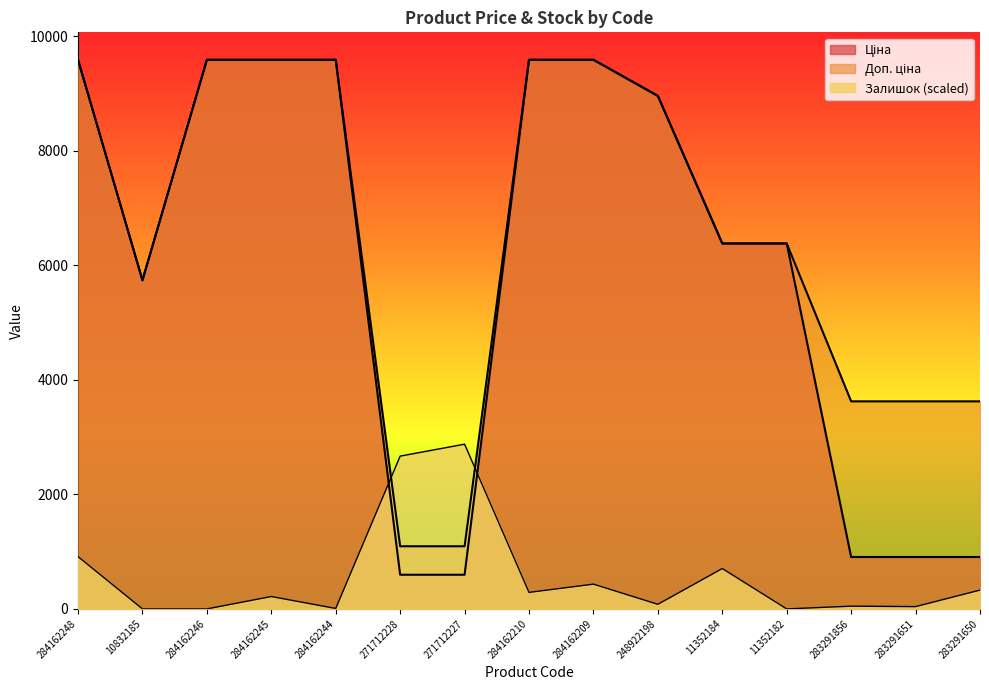

How many times do Ціна and Залишок cross each other?

2